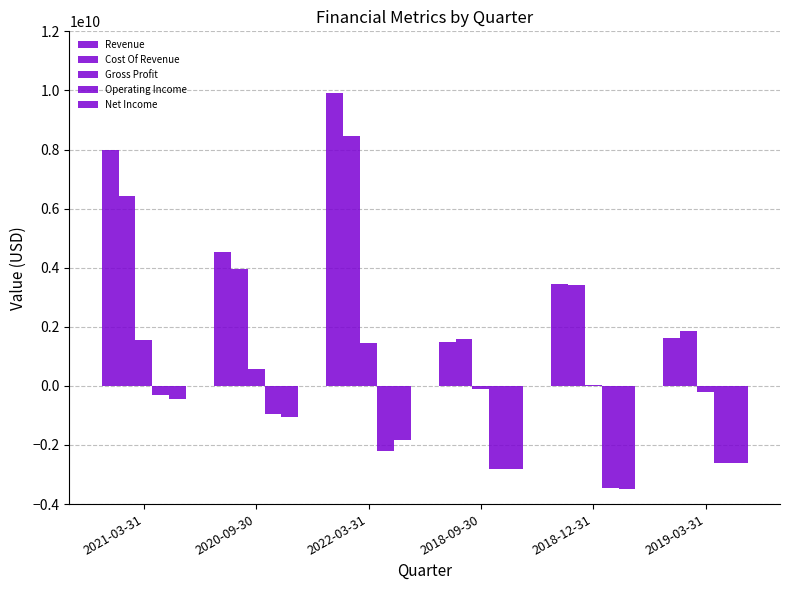

Which series has the largest range (max minus min)?

Revenue